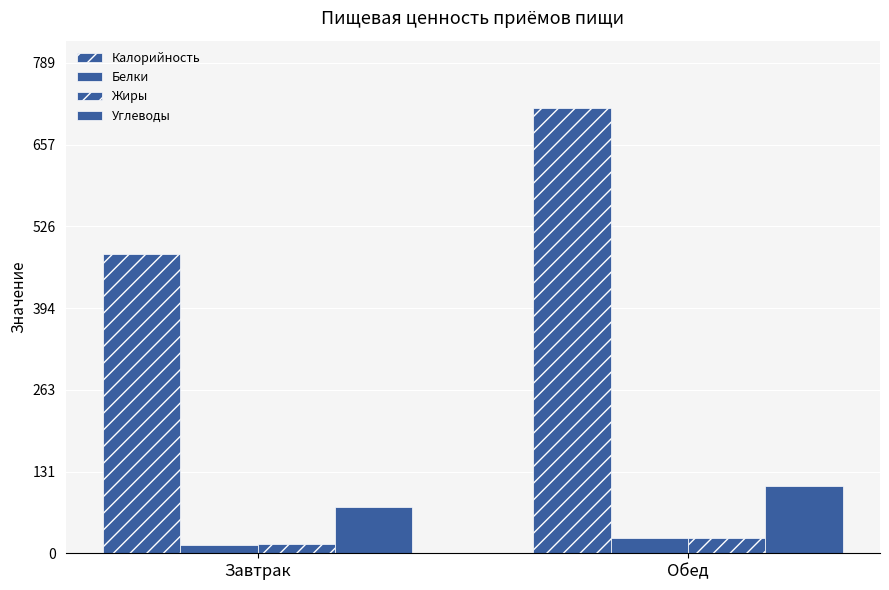

Does the chart contain stacked bars?

No